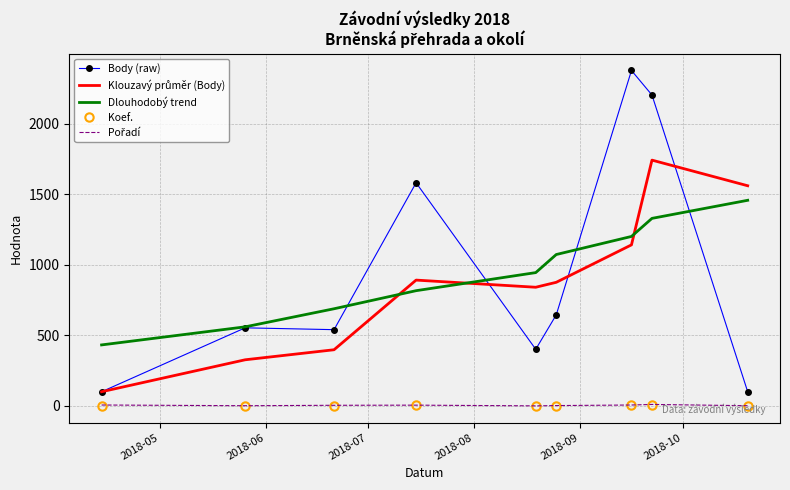

Which series has the largest total across all categories?

Body (raw)